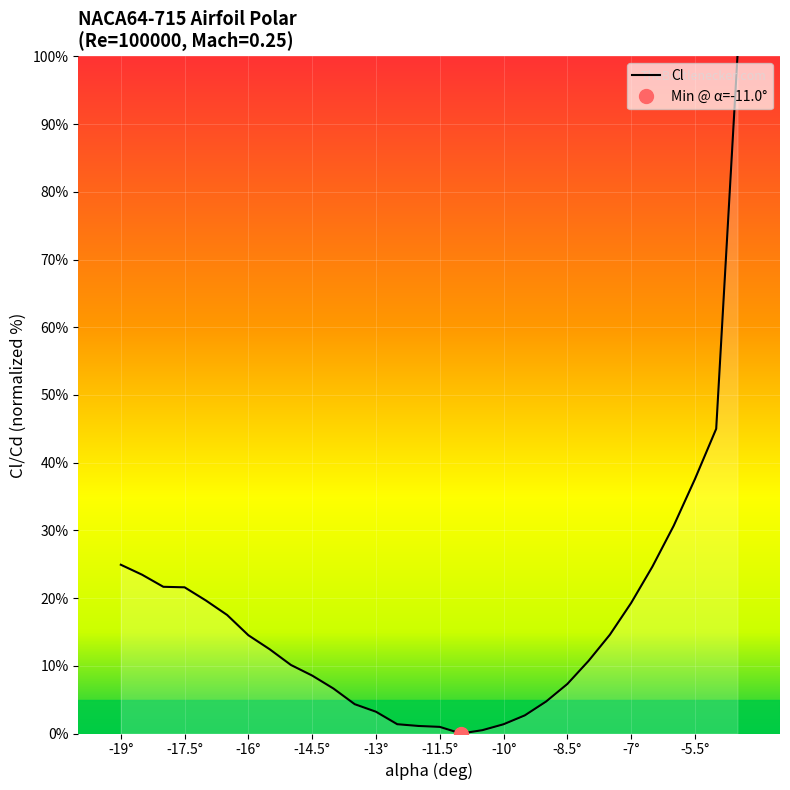

Where does the data first go above 12?

-19°